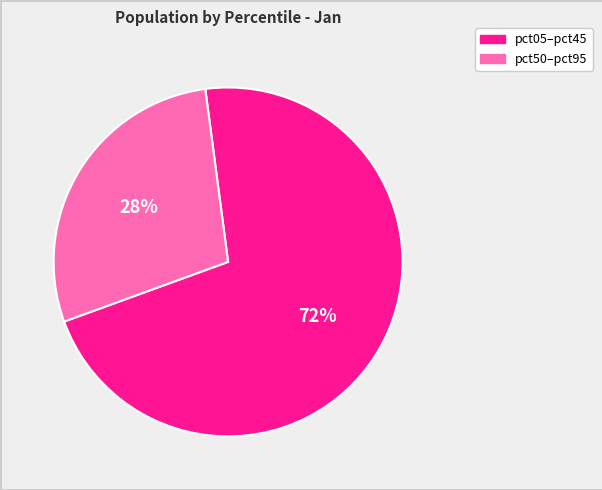

Is there a majority slice in this chart?

Yes